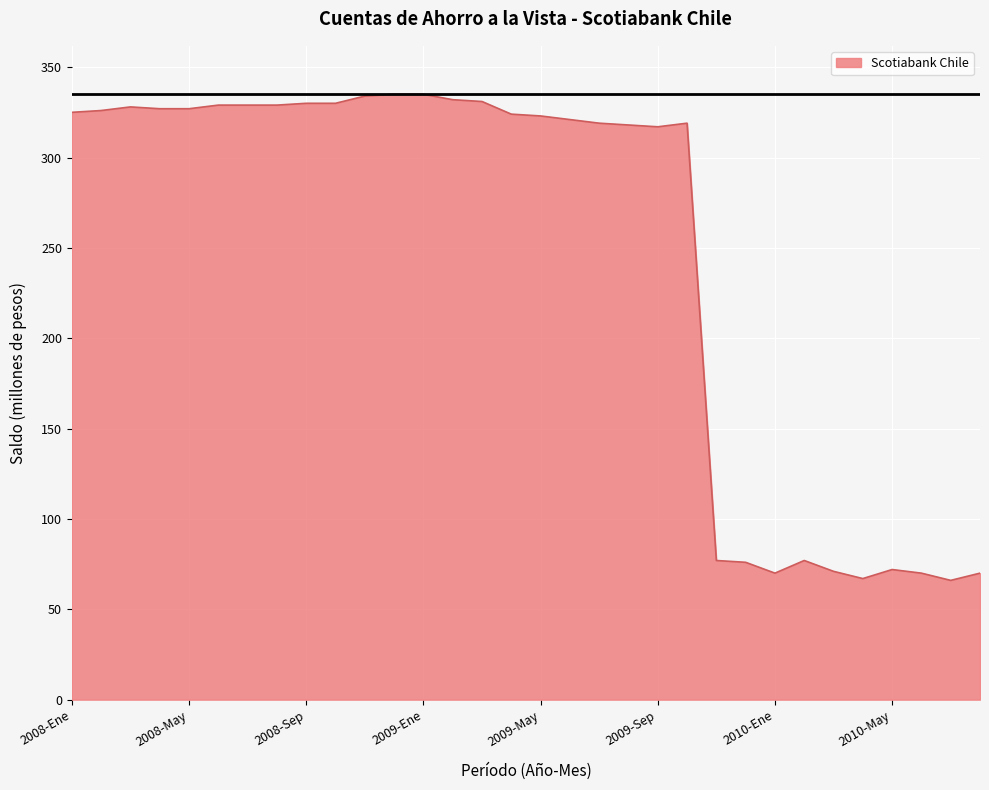

What is the maximum value shown in the chart?

335